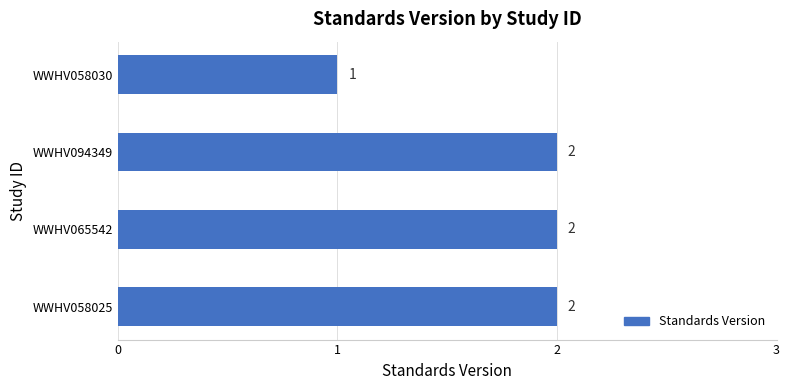

Where is the data nearest to the value 1?

WWHV058030